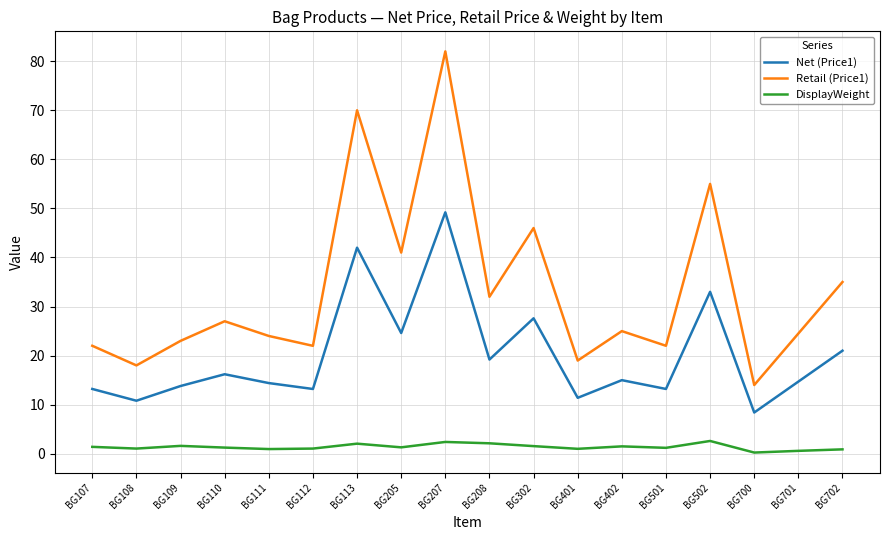

What is the maximum value shown in the chart?

82.0